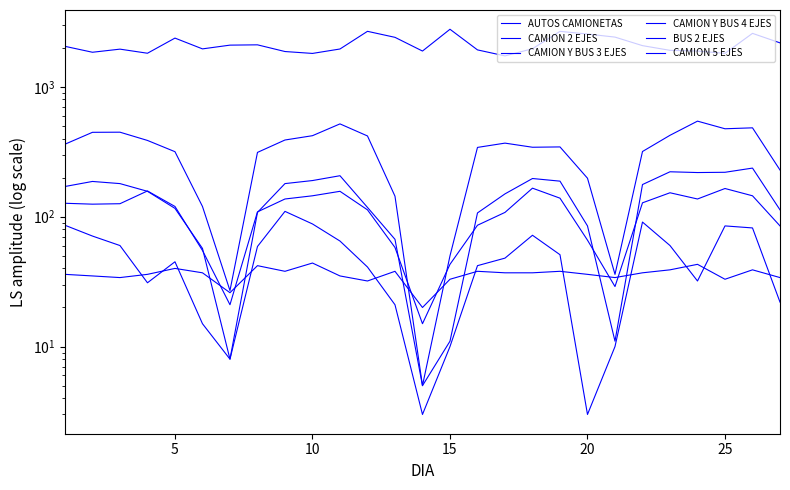

What is the difference between the maximum and second lowest values in the CAMION 5 EJES series?

518